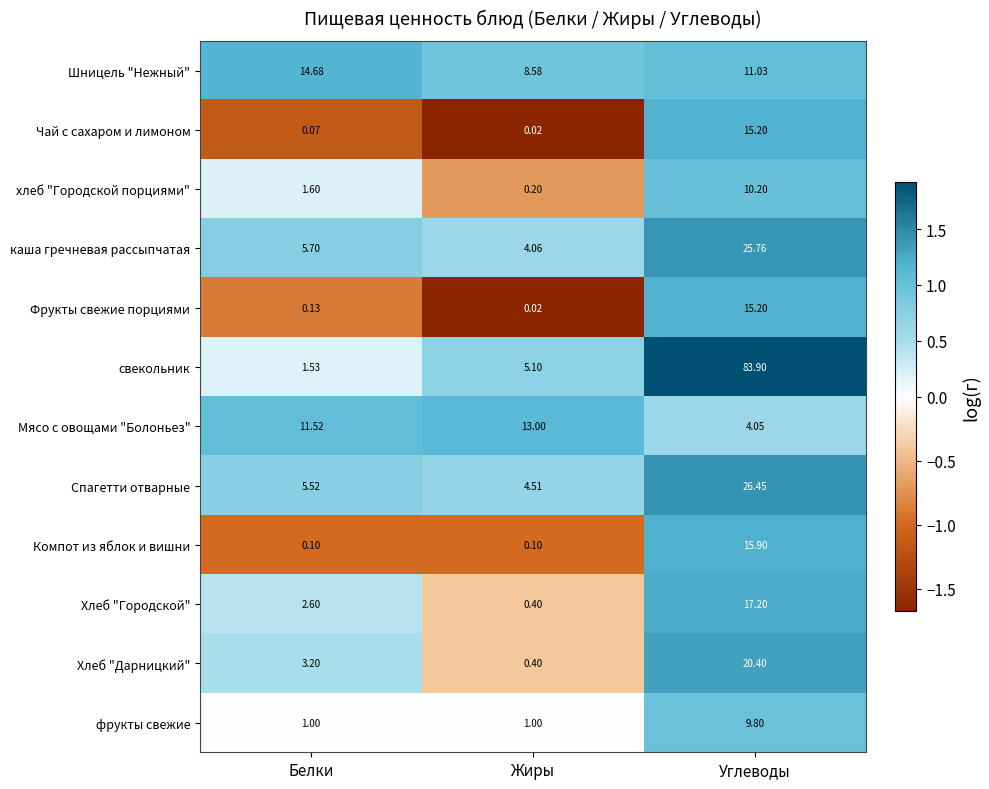

Which series has the widest spread of values?

свекольник